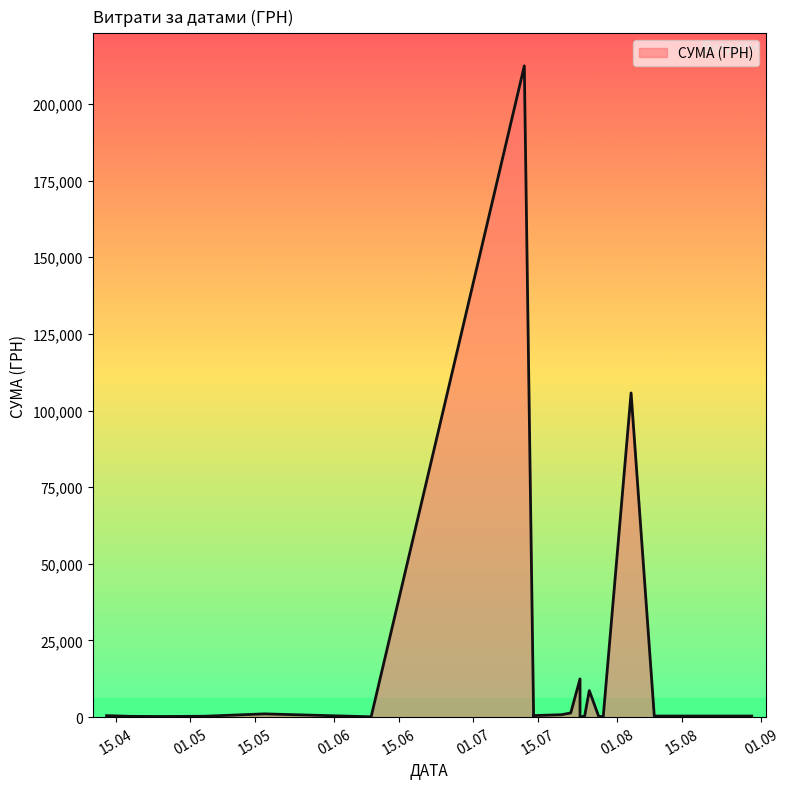

How many interior local valleys (lower than both neighbors) does the data have?

7